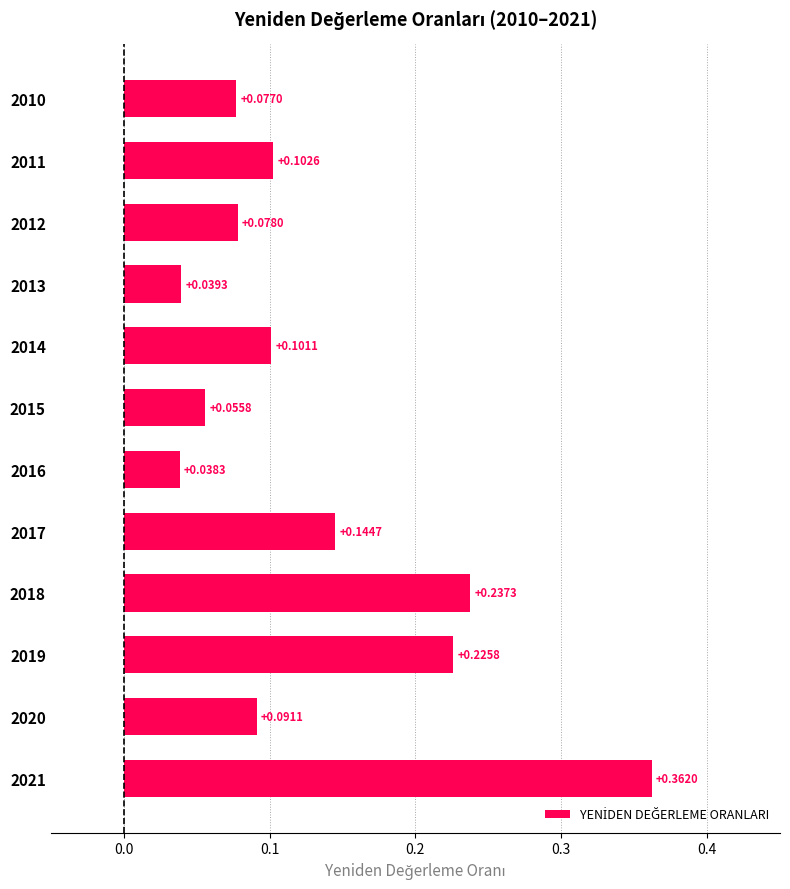

Which has a higher value, 2011 or 2012?

2011